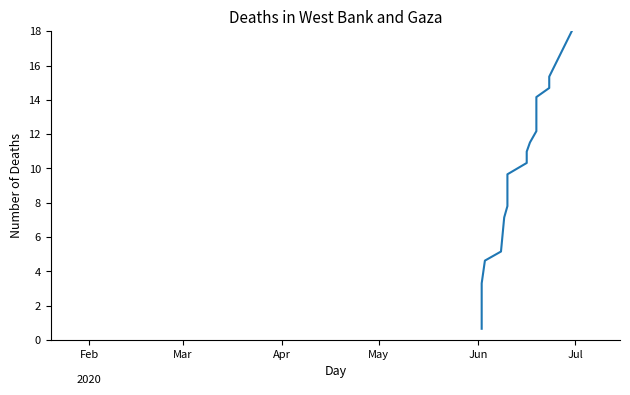

Reading left to right, list all the values displayed in this chart.

0.7	3.3	4.6	5.2	7.1	7.8	8.3	9.0	9.7	10.3	11.0	11.5	12.2	14.2	14.7	15.4	18.0